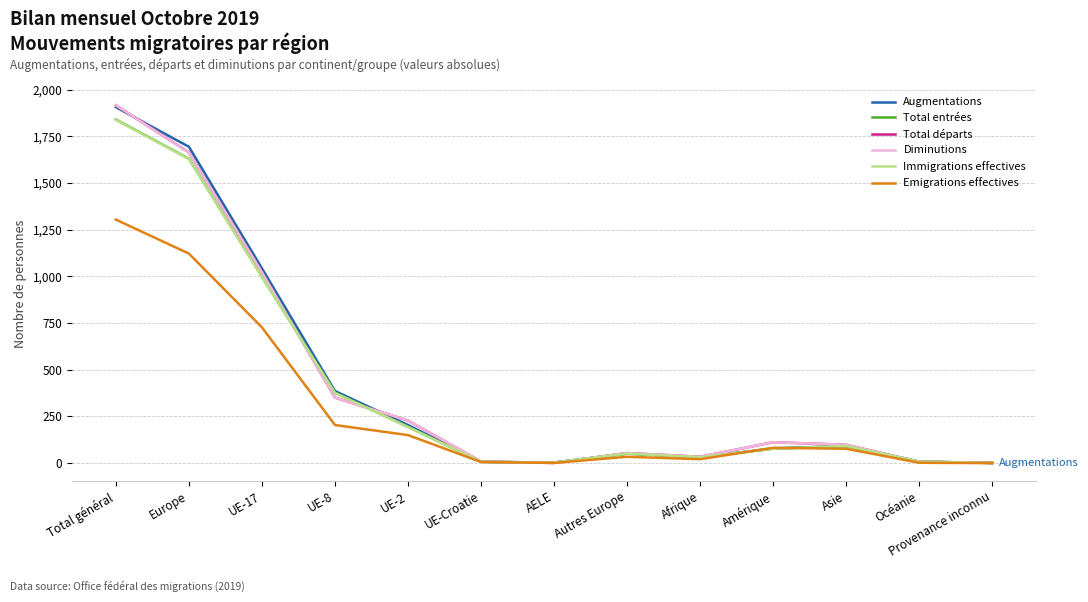

The value of Augmentations at UE-Croatie is 10. True or false?

False